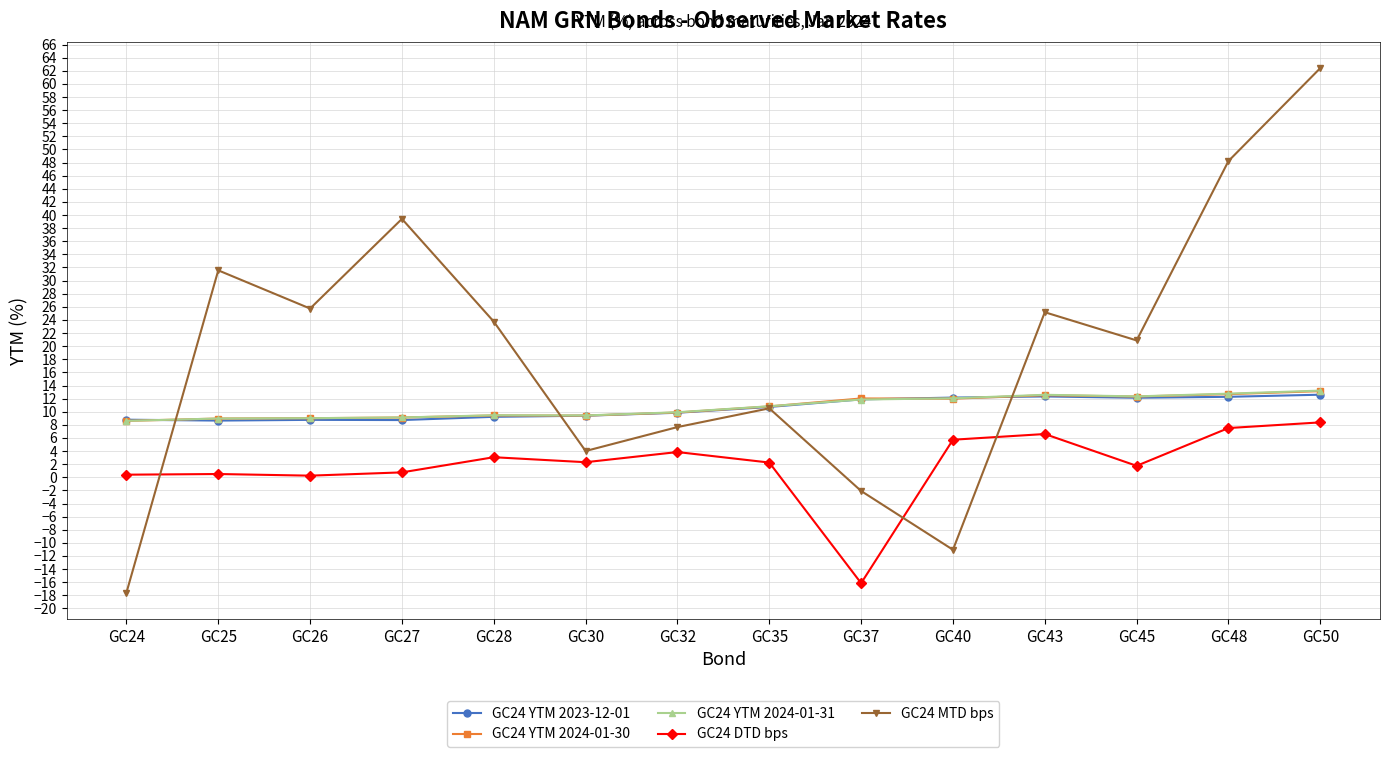

Which series has the widest spread of values?

GC24 MTD bps